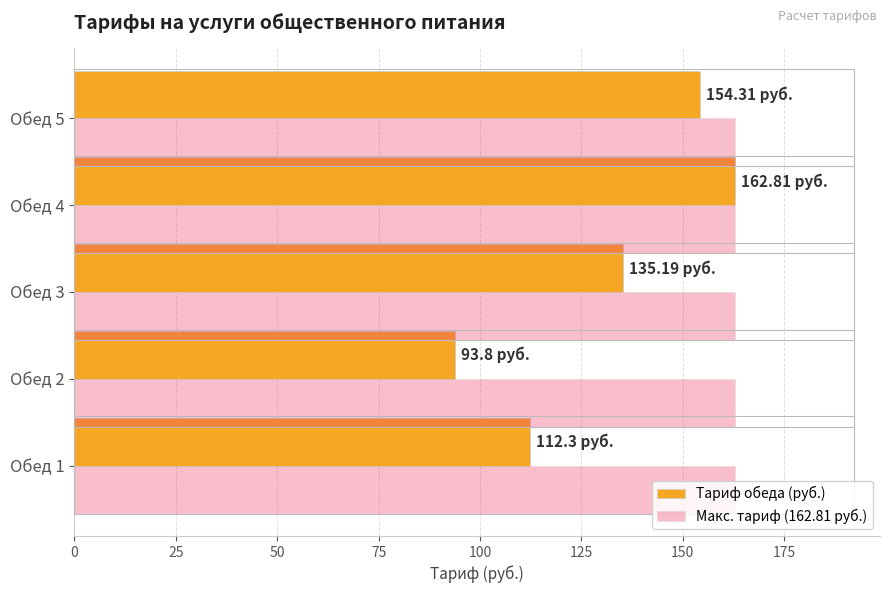

At which category is the sum across all series the highest?

Обед 4